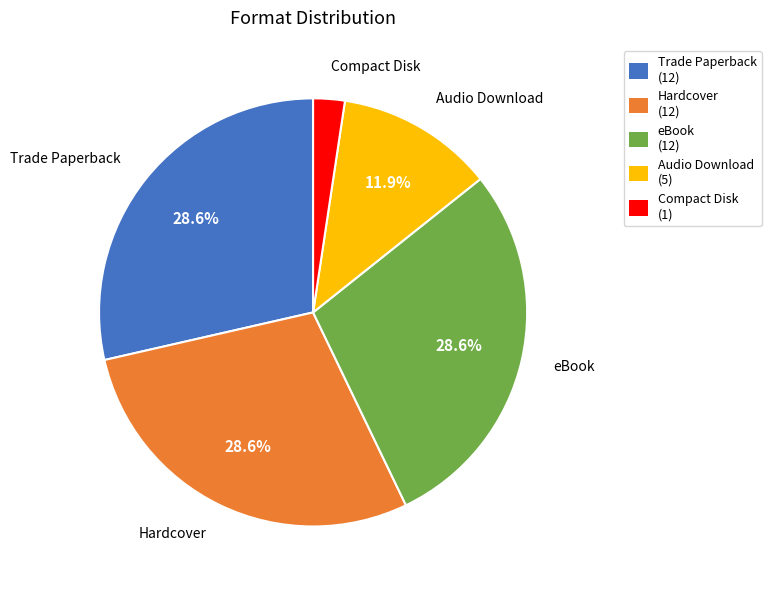

Is it true that eBook is 29% of the pie?

True